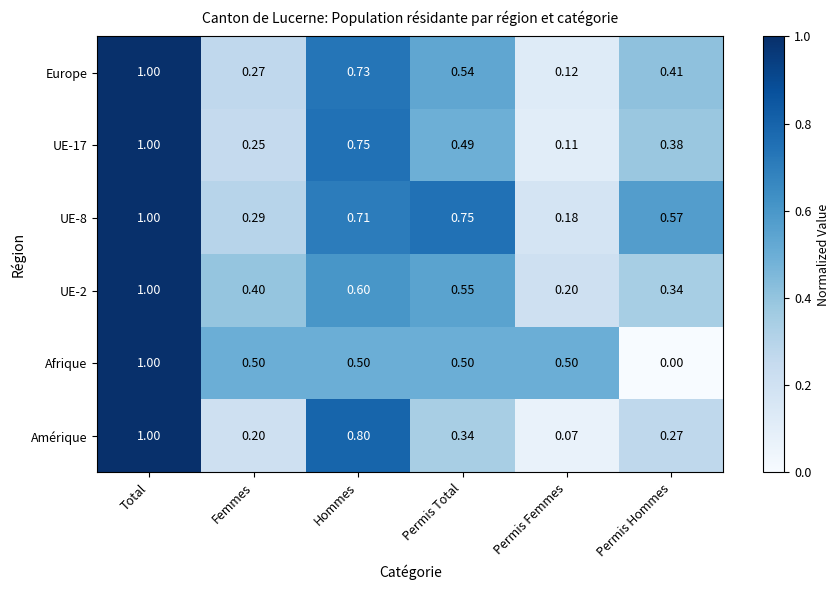

At which label is Amérique closest to 0?

Permis Femmes